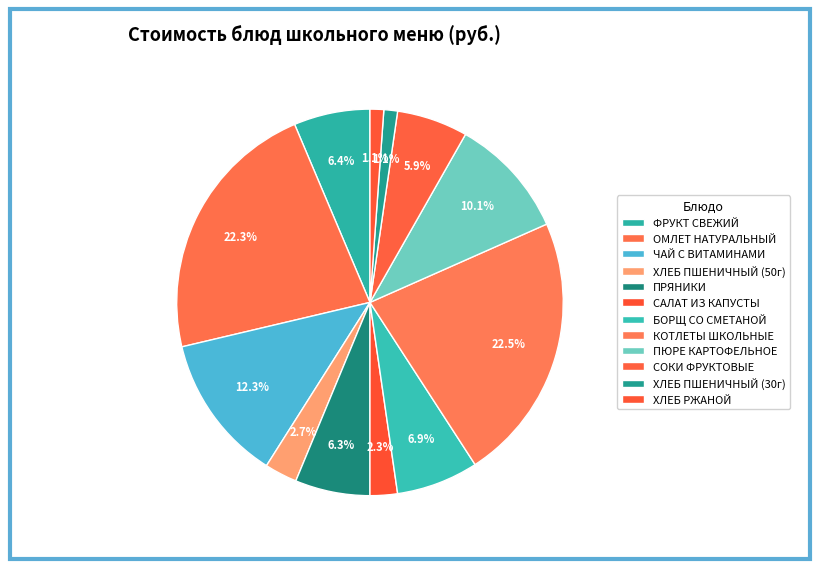

To the nearest percent, what is the difference between the КОТЛЕТЫ ШКОЛЬНЫЕ and ПРЯНИКИ slice percentages?

16%